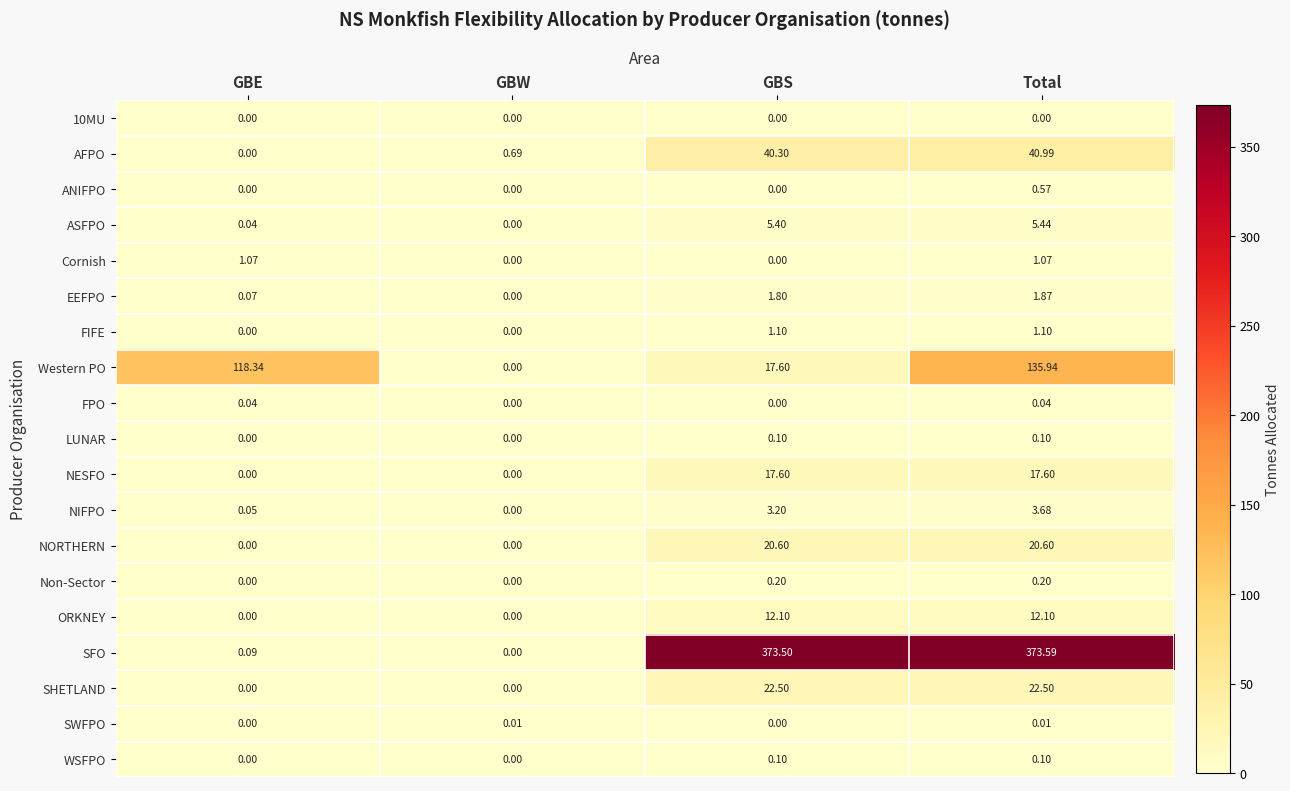

Between GBE and Total, which series saw the biggest shift?

SFO